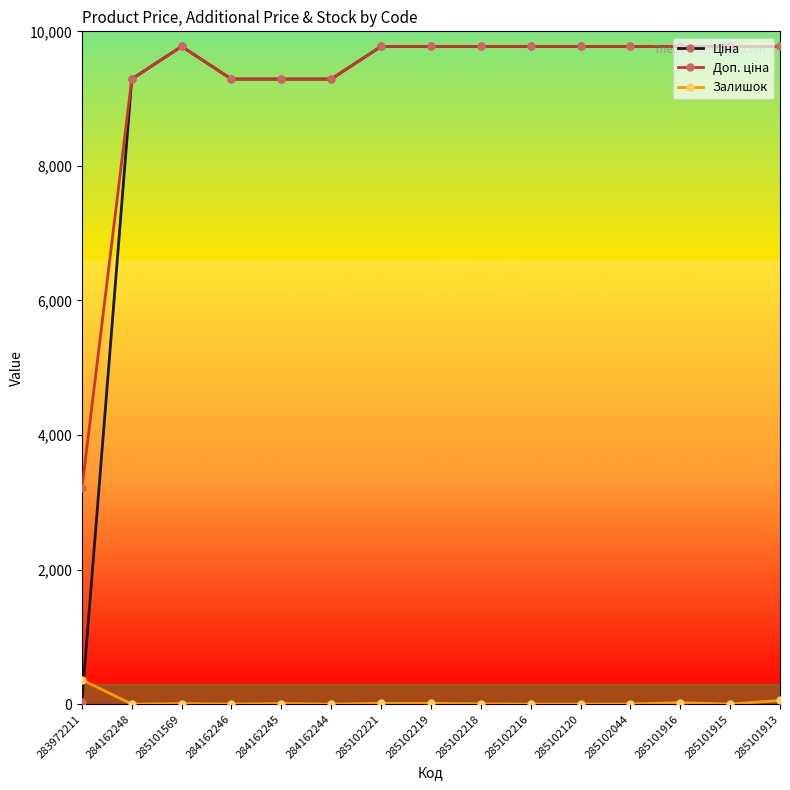

At which label does Залишок reach its peak?

283972211